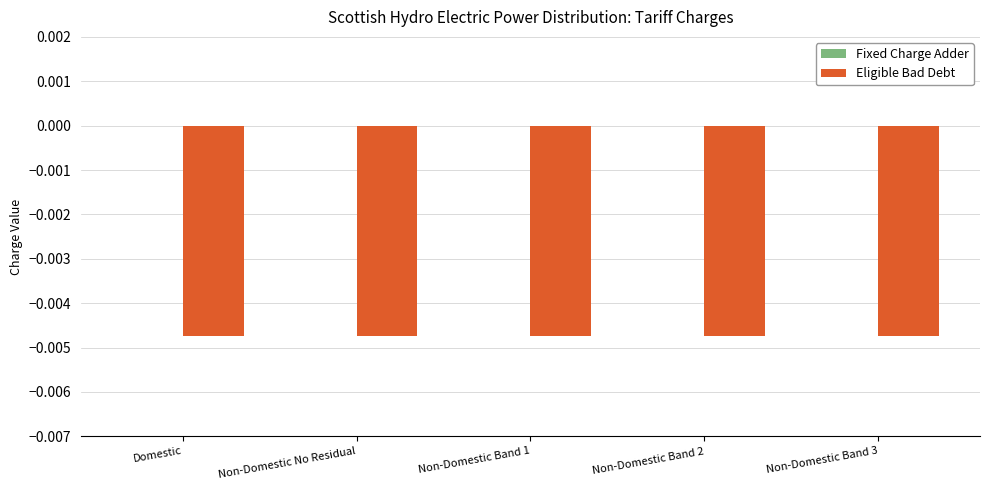

At which label does Eligible Bad Debt reach its peak?

Domestic